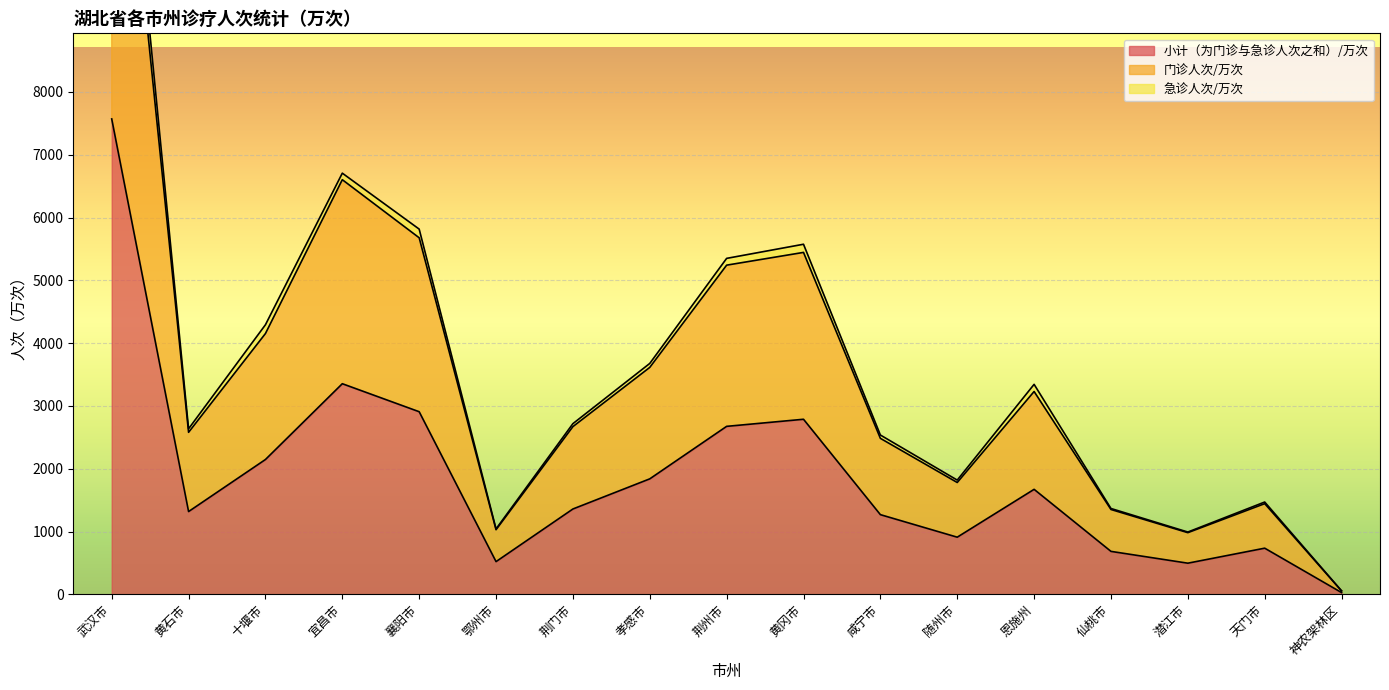

True or false: 小计（为门诊与急诊人次之和）/万次 has more than 2 points higher than both neighbors.

True